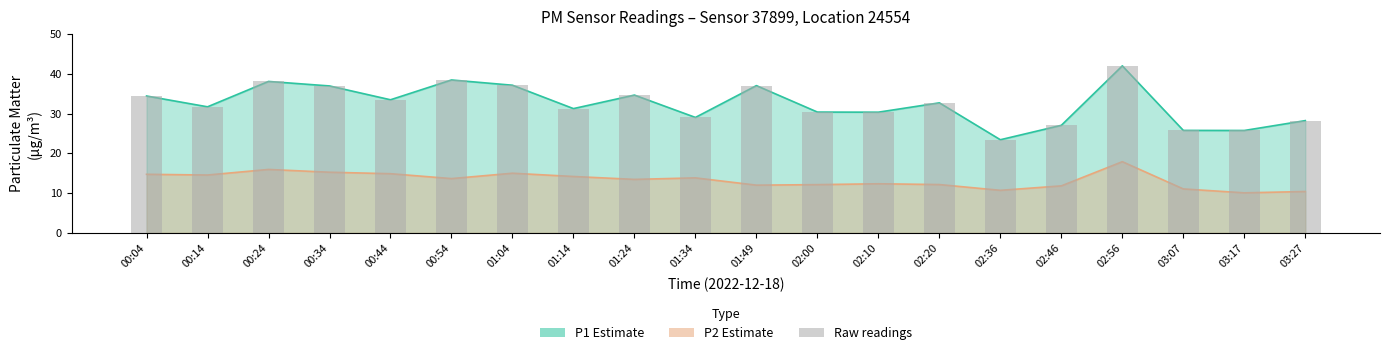

What is the sum of all P2 values?

266.0